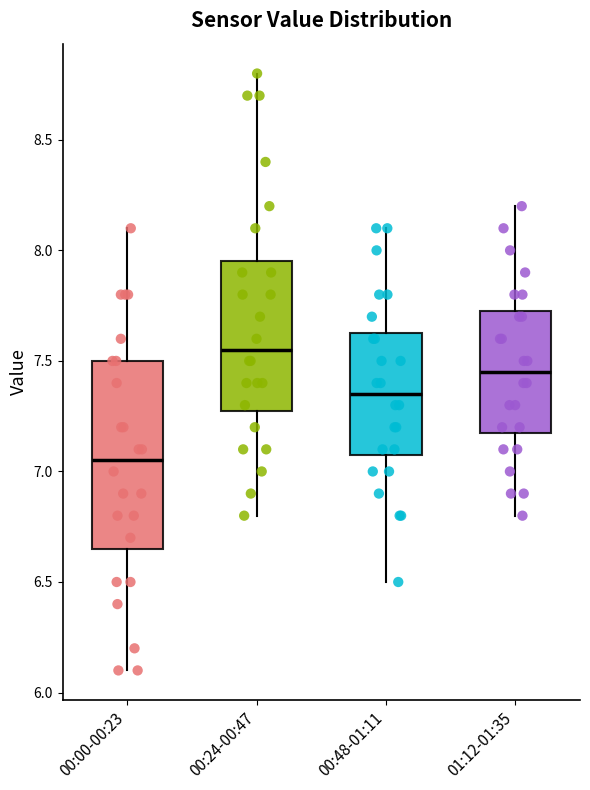

Reading left to right, read every box against the y-axis: the position of its median line, the range the box covers, and the ends of its whiskers. The values are not printed on the chart, so give them approximately, as read against the axis.

00:00-00:23: median 7.05, box 6.65 to 7.50, whiskers 6.10 to 8.10
00:24-00:47: median 7.55, box 7.30 to 7.95, whiskers 6.80 to 8.80
00:48-01:11: median 7.35, box 7.10 to 7.65, whiskers 6.50 to 8.10
01:12-01:35: median 7.45, box 7.20 to 7.75, whiskers 6.80 to 8.20